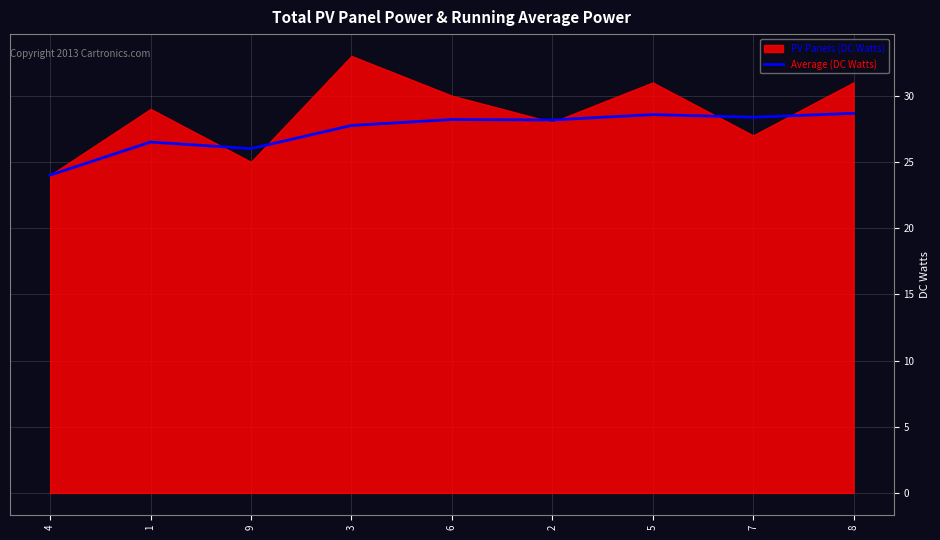

What is the lowest value of the Average (DC Watts) series?

24.0